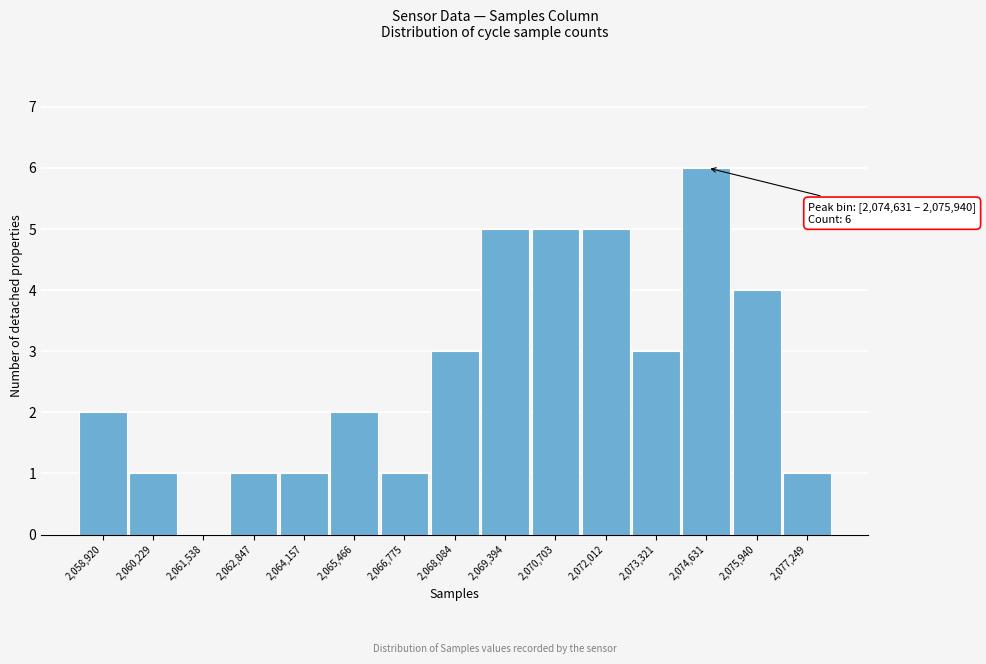

Reading right to left, list all the values displayed in this chart.

2,077,249=1	2,075,940=4	2,074,631=6	2,073,321=3	2,072,012=5	2,070,703=5	2,069,394=5	2,068,084=3	2,066,775=1	2,065,466=2	2,064,157=1	2,062,847=1	2,061,538=0	2,060,229=1	2,058,920=2